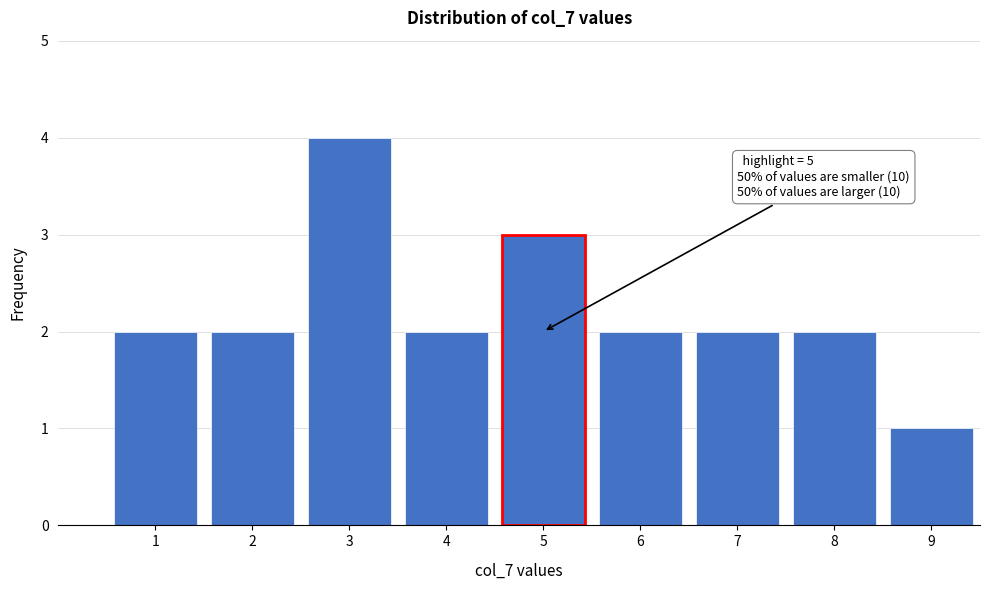

Reading right to left, list all the values displayed in this chart.

9=1	8=2	7=2	6=2	5=3	4=2	3=4	2=2	1=2